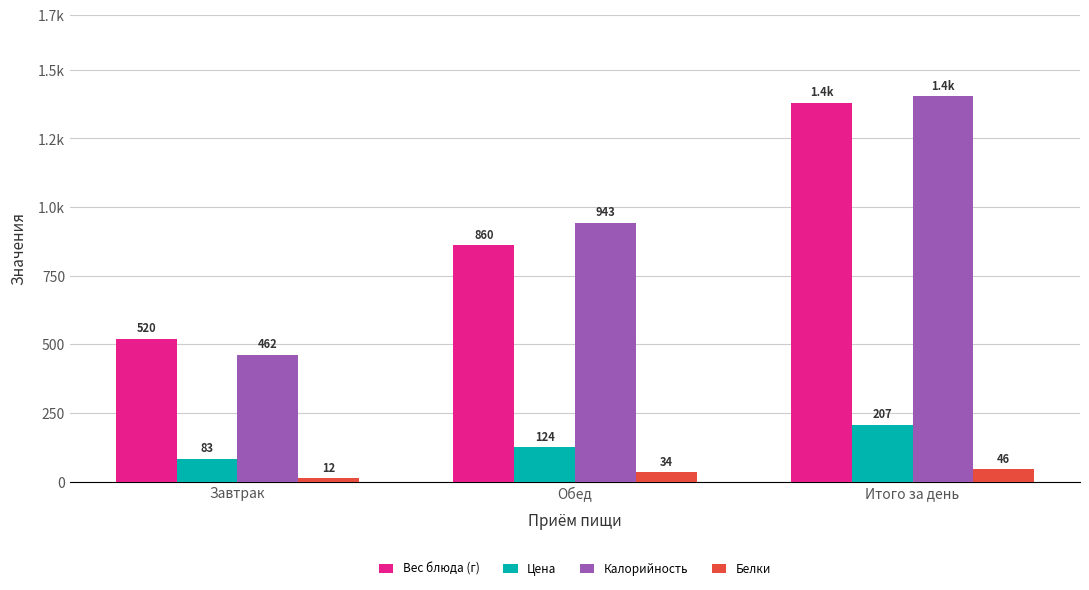

Which series has the widest spread of values?

Калорийность